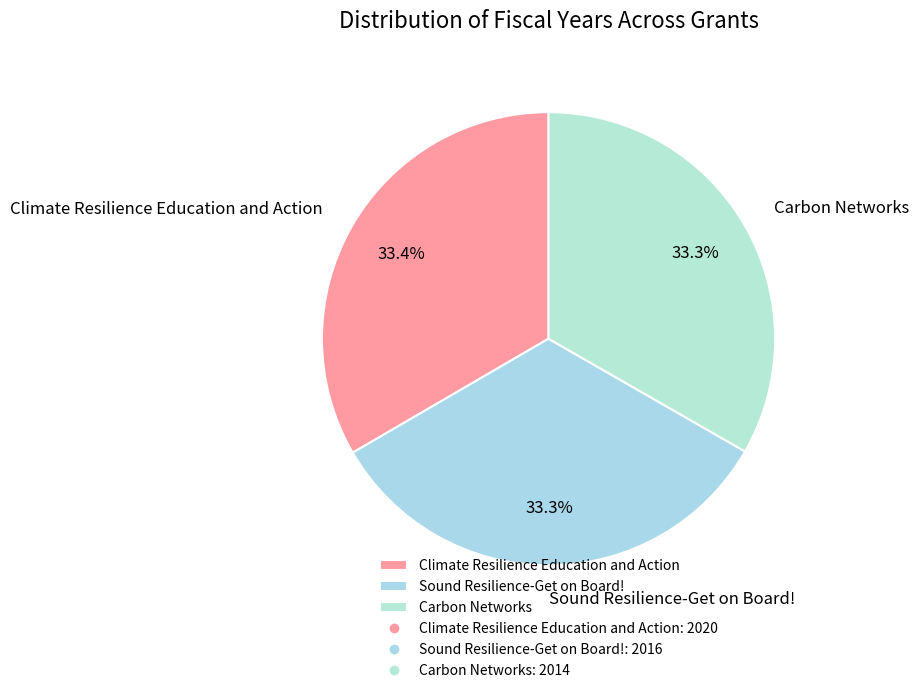

To the nearest percent, what is the average slice percentage?

33%